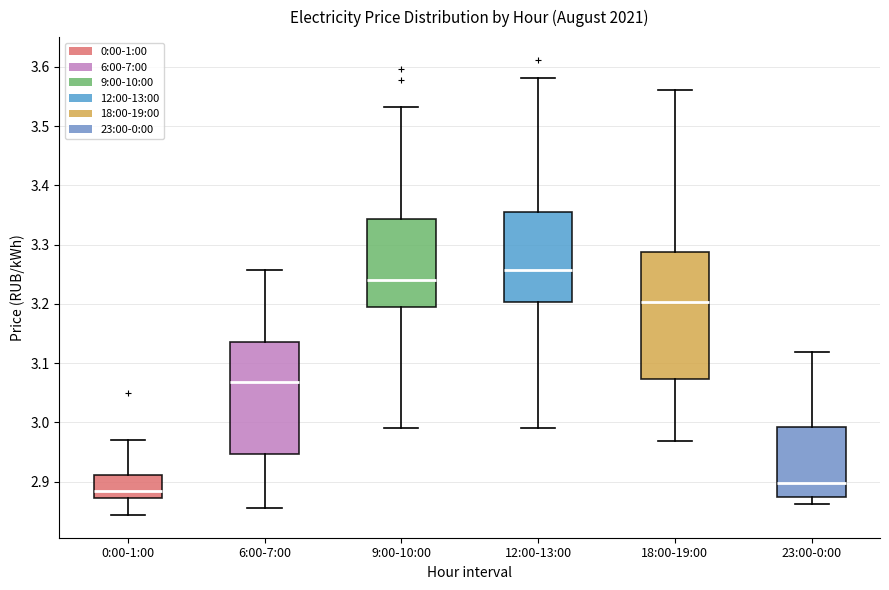

Reading left to right, transcribe this box plot: for each box, give where its median line is, the range the box spans, and where its two whiskers end, as read against the y-axis. The values are not printed on the chart, so give them approximately, as read against the axis.

0:00-1:00: median 2.88, box 2.87 to 2.91, whiskers 2.84 to 2.97
6:00-7:00: median 3.07, box 2.95 to 3.13, whiskers 2.86 to 3.26
9:00-10:00: median 3.24, box 3.19 to 3.34, whiskers 2.99 to 3.53
12:00-13:00: median 3.26, box 3.20 to 3.36, whiskers 2.99 to 3.58
18:00-19:00: median 3.20, box 3.07 to 3.29, whiskers 2.97 to 3.56
23:00-0:00: median 2.90, box 2.87 to 2.99, whiskers 2.86 to 3.12